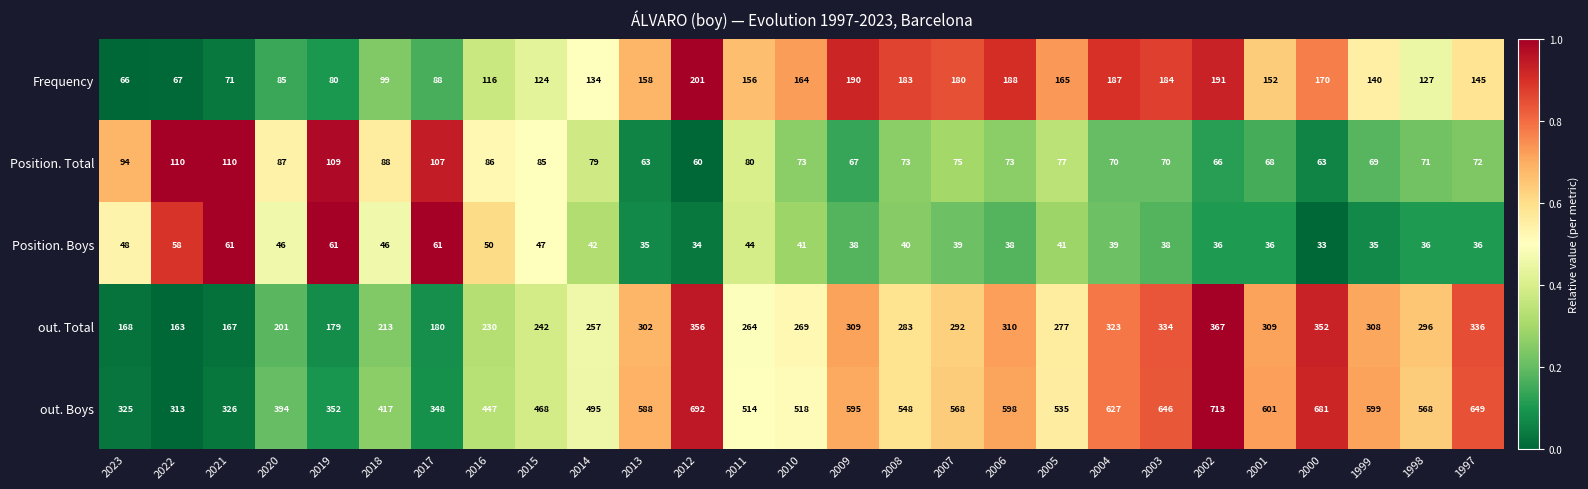

What is the difference between the maximum and minimum values in the Frequency series?

135